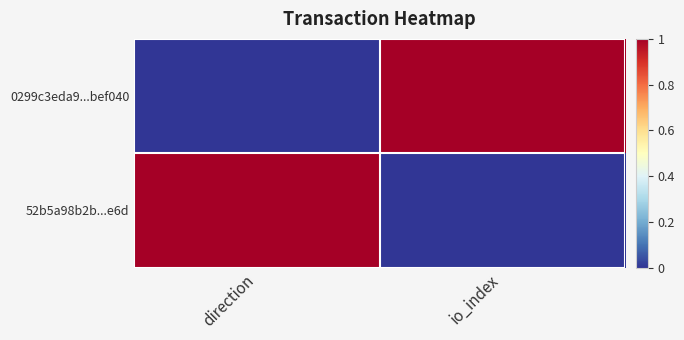

At how many categories does at least one series exceed 0?

2